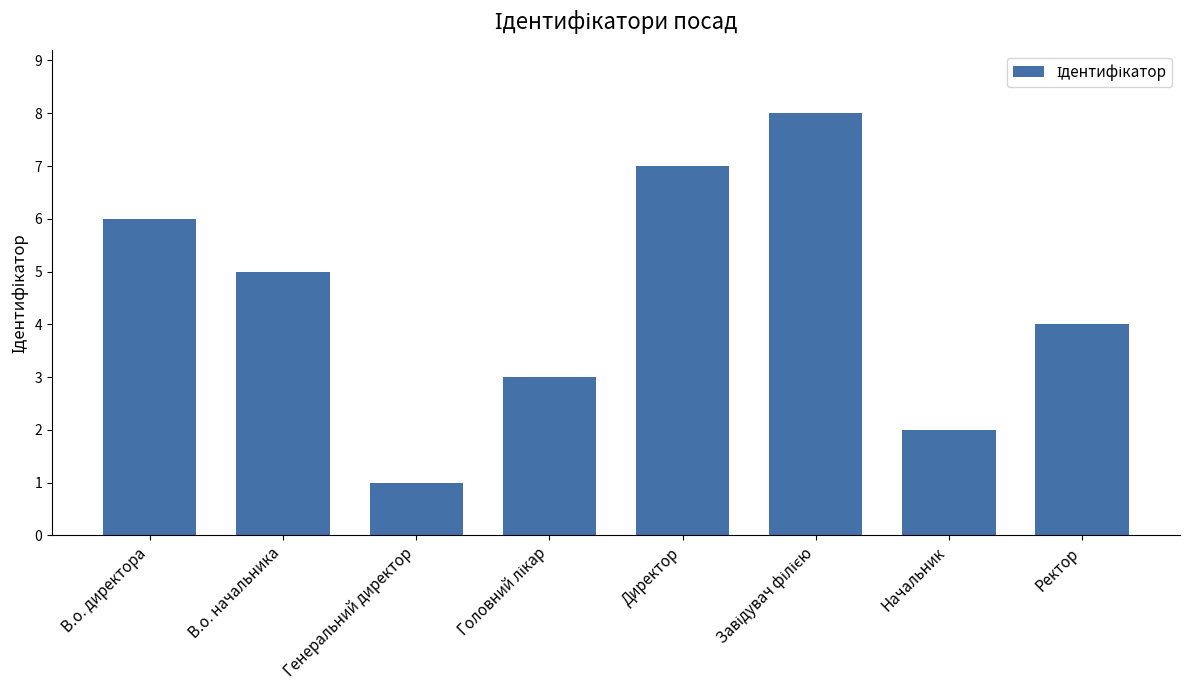

What position from the right is В.о. директора?

8